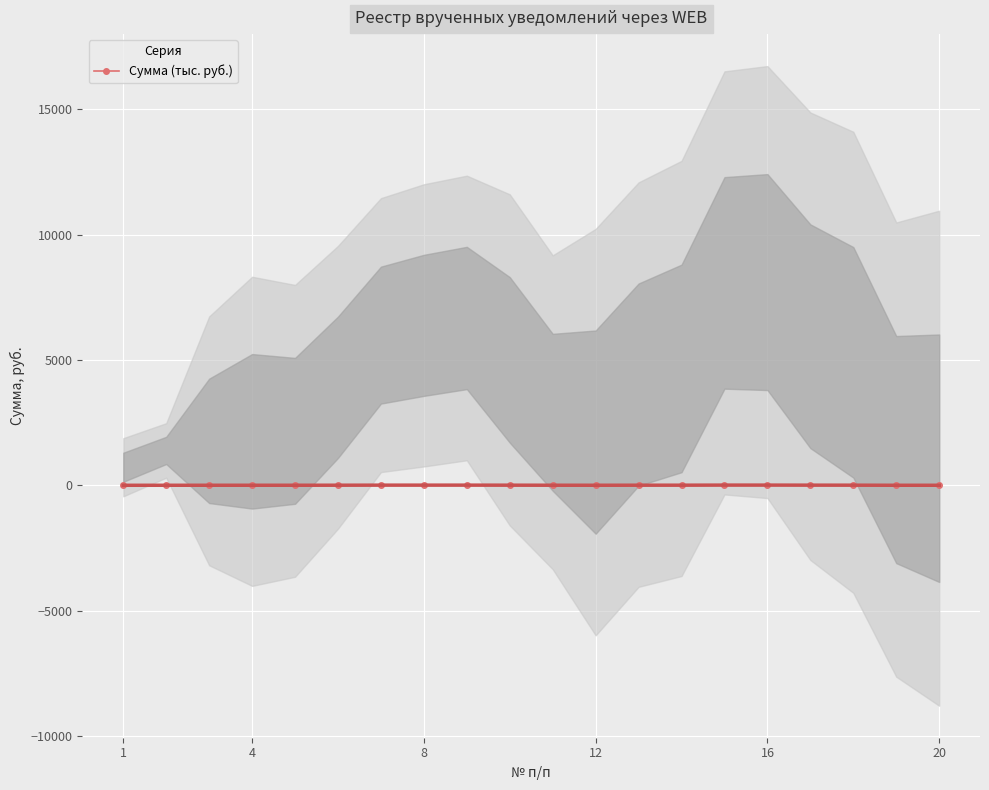

True or false: Сумма (тыс. руб.) has more than 0 interior local peaks.

True